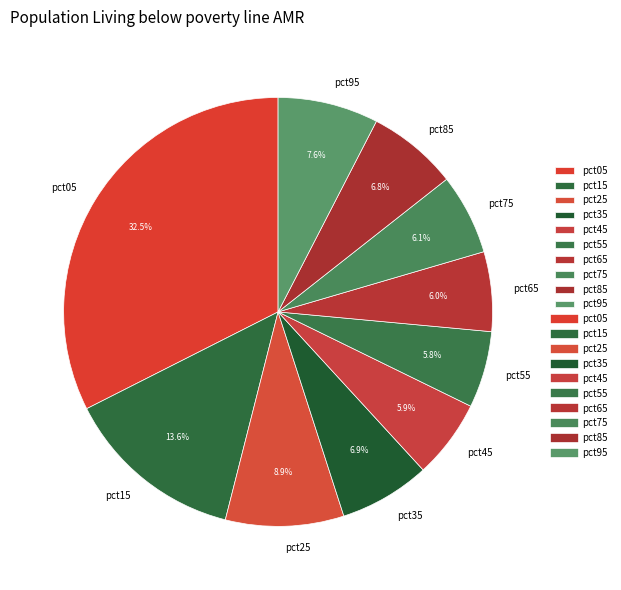

To the nearest percent, what is the difference between the pct85 and pct65 slice percentages?

1%